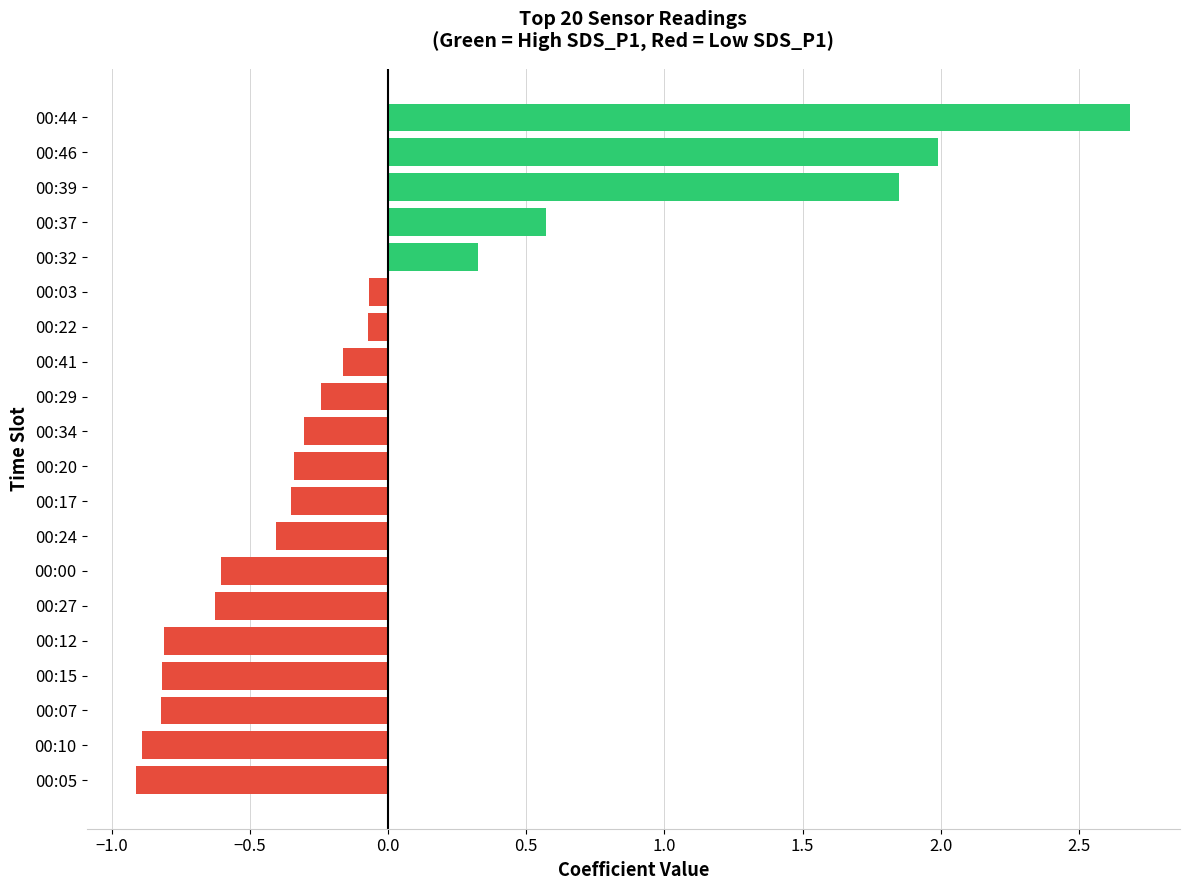

What is the minimum value shown in the chart?

-0.9